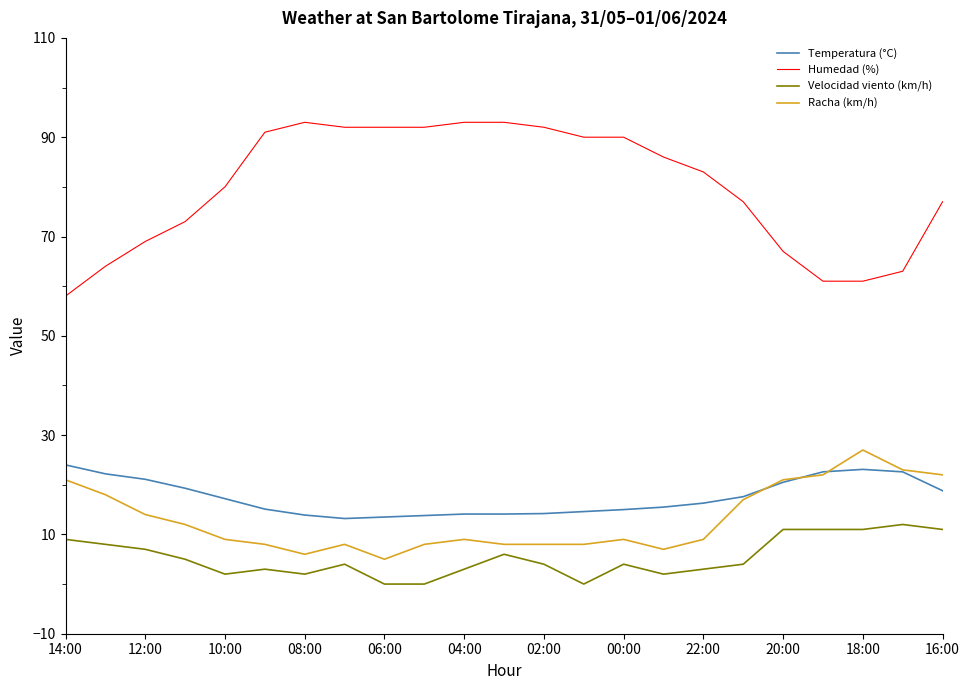

How many lines are shown in the chart?

4